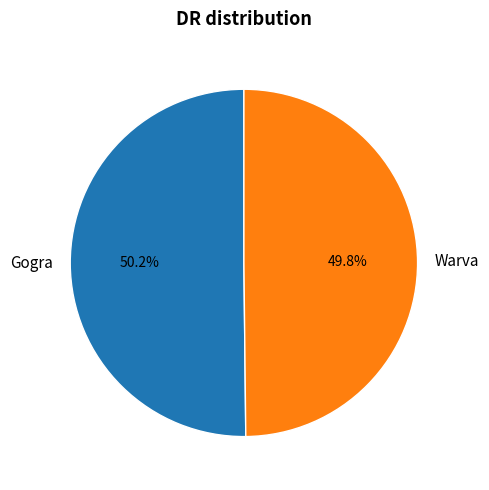

What percentage is NOT represented by Warva?

50.2%